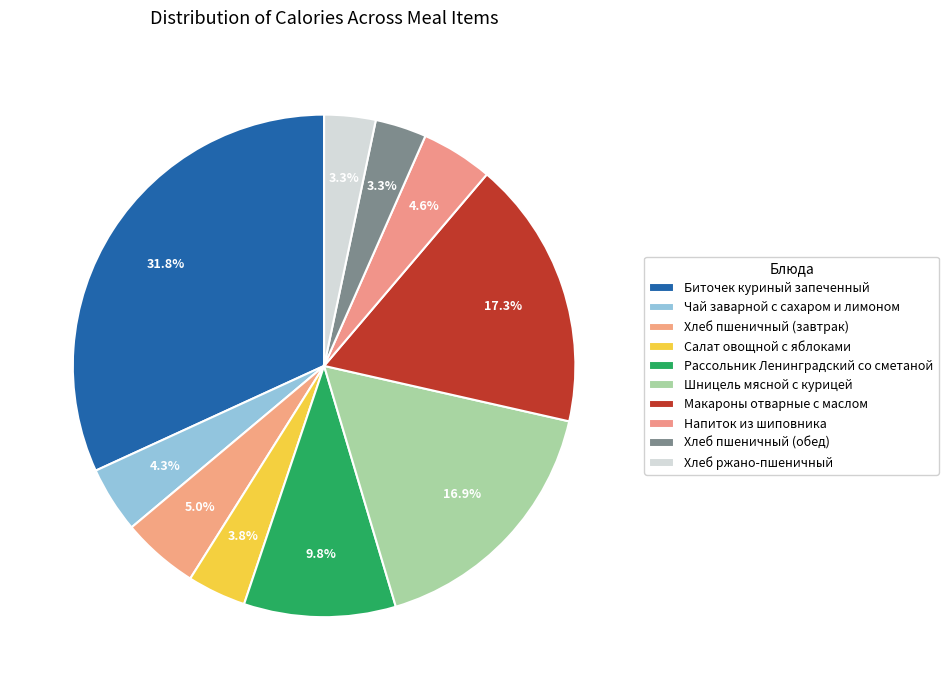

To the nearest percent, what is the average slice percentage?

10%